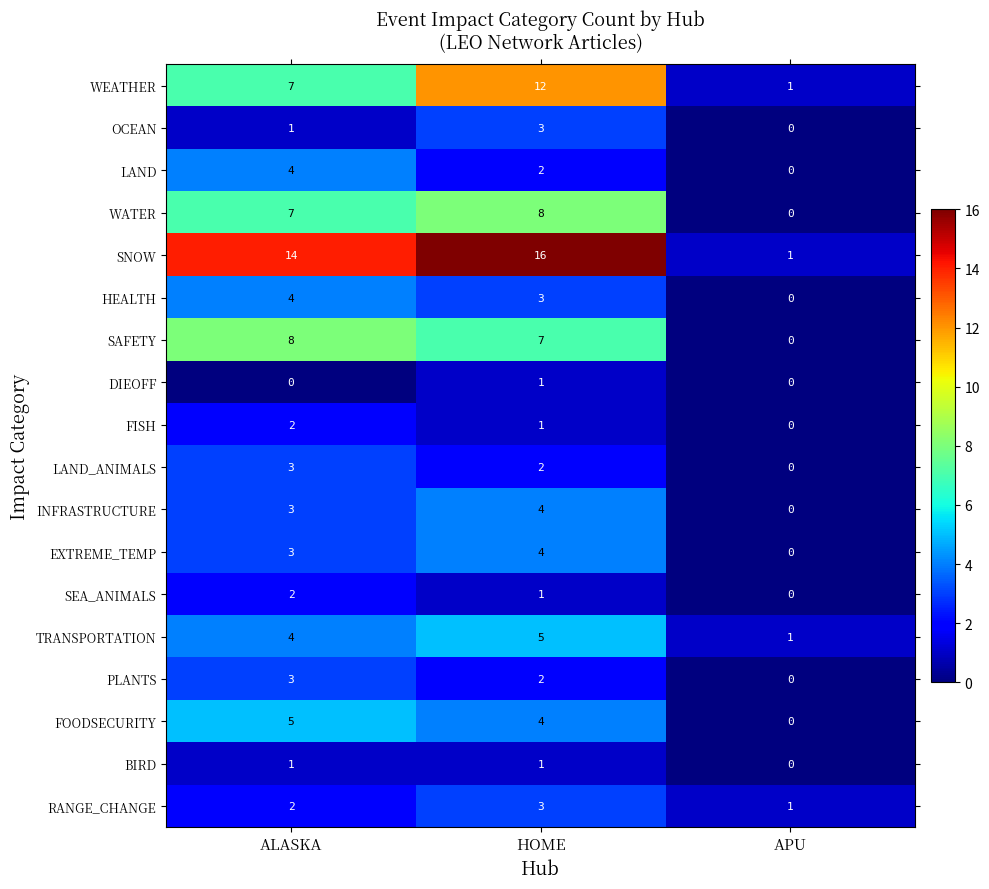

Is it true that WATER equals 7 at ALASKA?

True